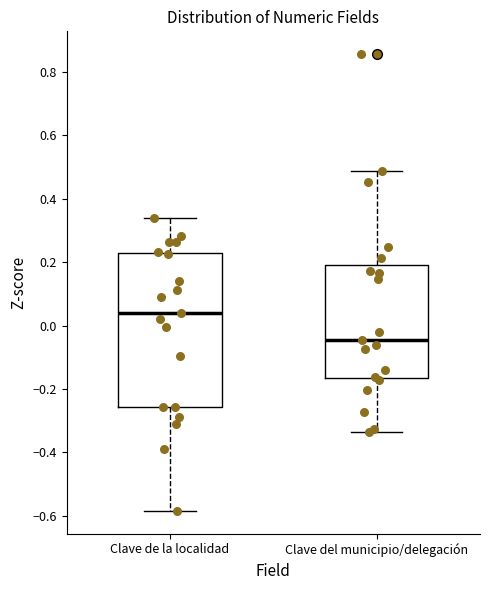

Comparing the boxes themselves (not the whiskers), which one is the tallest?

Clave de la localidad